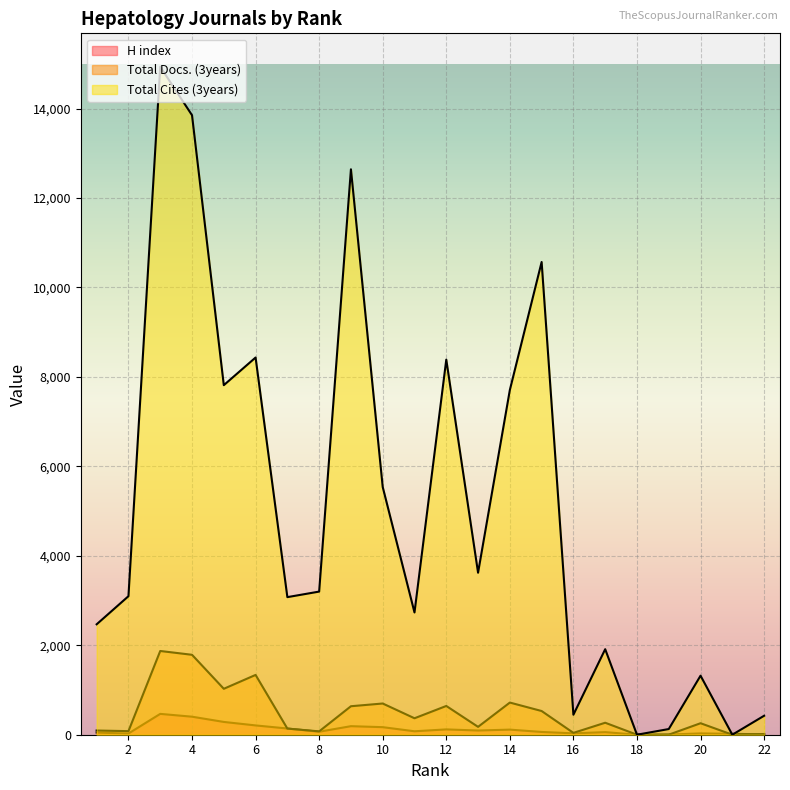

Is it true that H index equals 29 at 20?

True